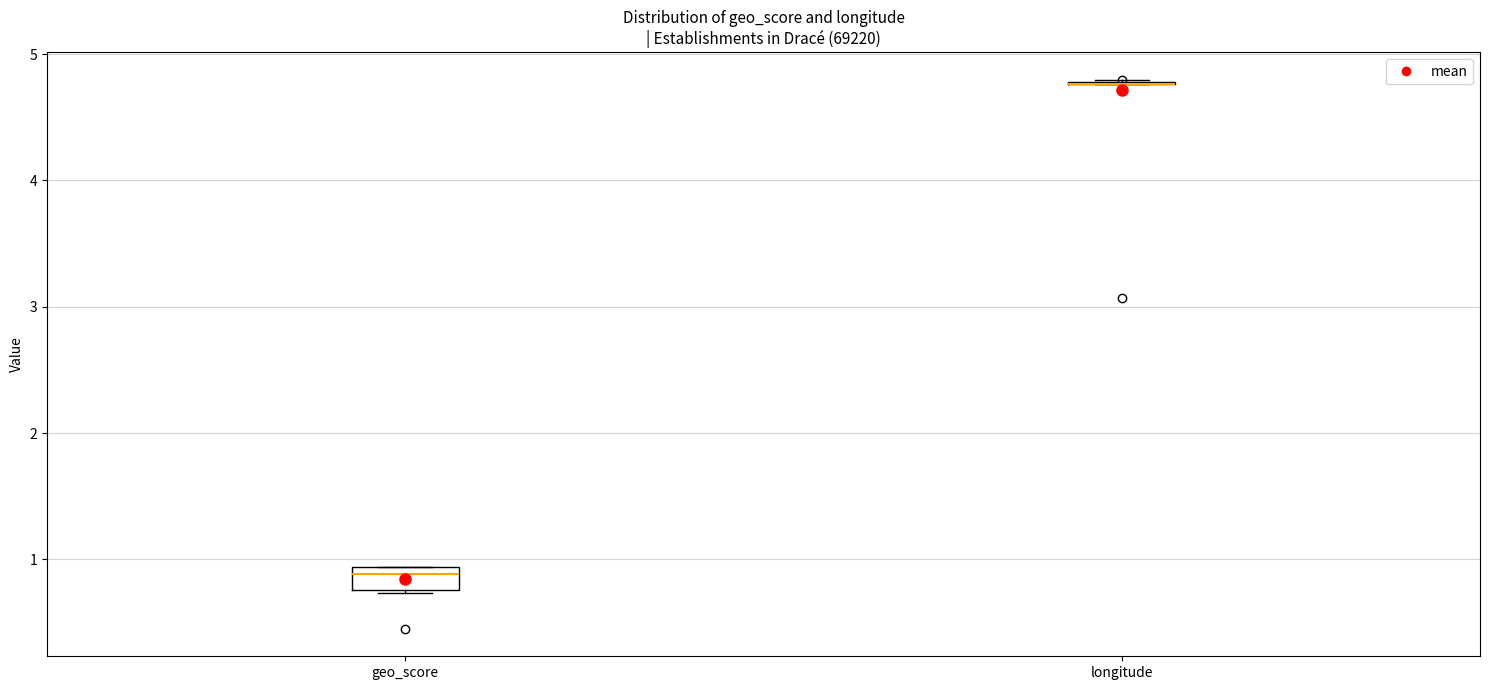

Reading left to right, read every box against the y-axis: the position of its median line, the range the box covers, and the ends of its whiskers. The values are not printed on the chart, so give them approximately, as read against the axis.

geo_score: median 0.9 (just below the box's upper edge), box 0.8 to 0.9, whiskers 0.7 to 0.9
longitude: box collapsed to a line at 4.8, whiskers 4.8 to 4.8